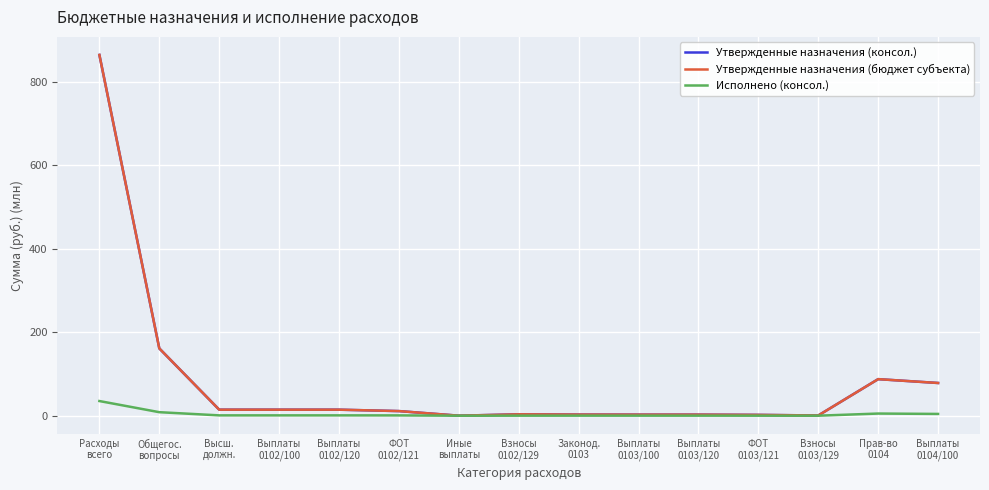

At which label is Утвержденные назначения (бюджет субъекта) closest to 432?

Общегос.
вопросы